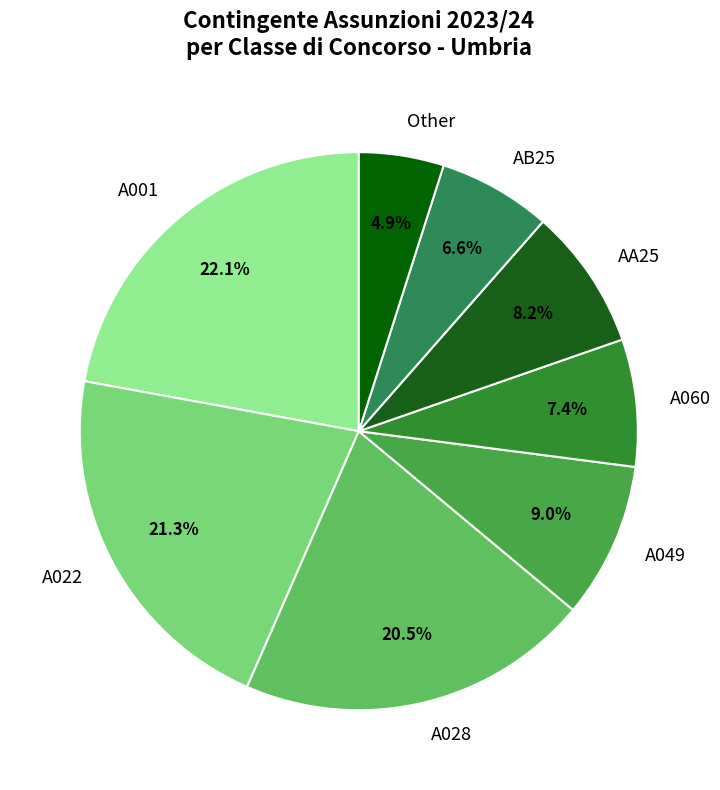

Rank the categories by value from lowest to highest.

Other, AB25, A060, AA25, A049, A028, A022, A001